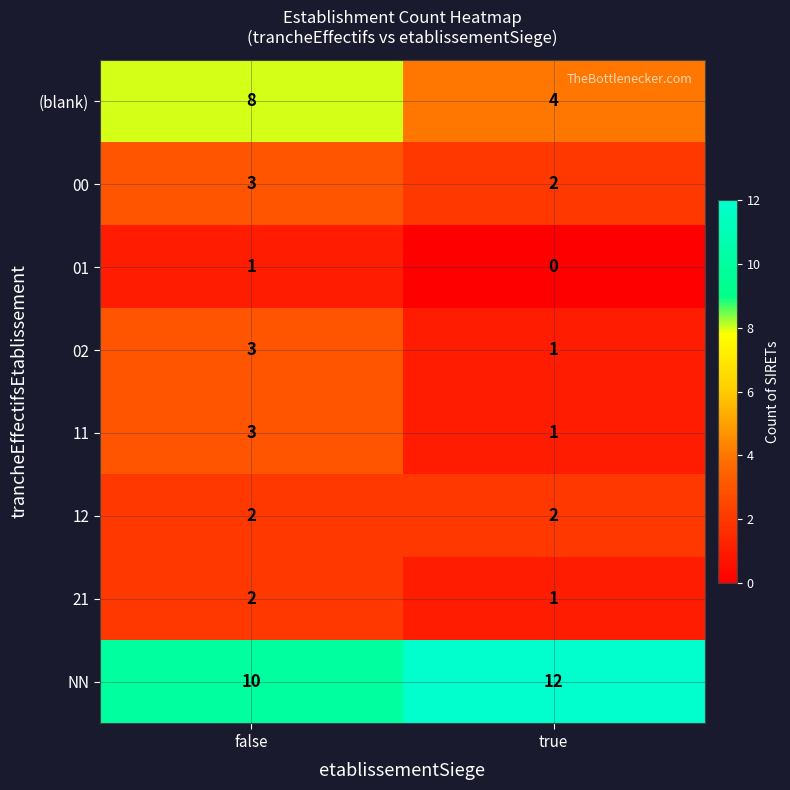

Reading right to left, extract all data points from this chart.

(blank): 4	8
00: 2	3
01: 0	1
02: 1	3
11: 1	3
12: 2	2
21: 1	2
NN: 12	10